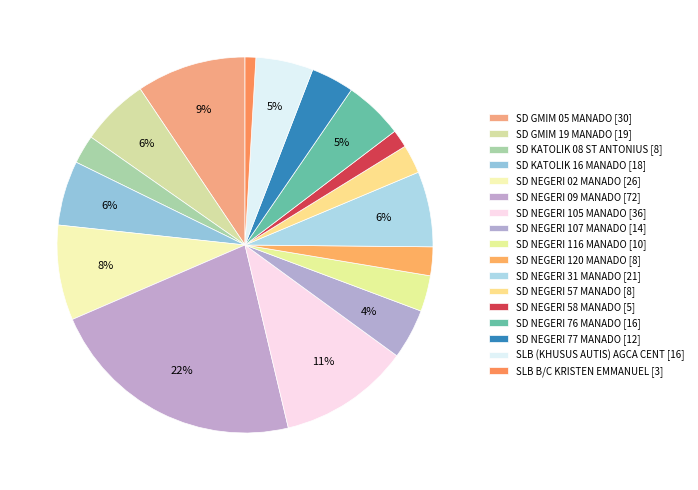

Is there a majority slice in this chart?

No